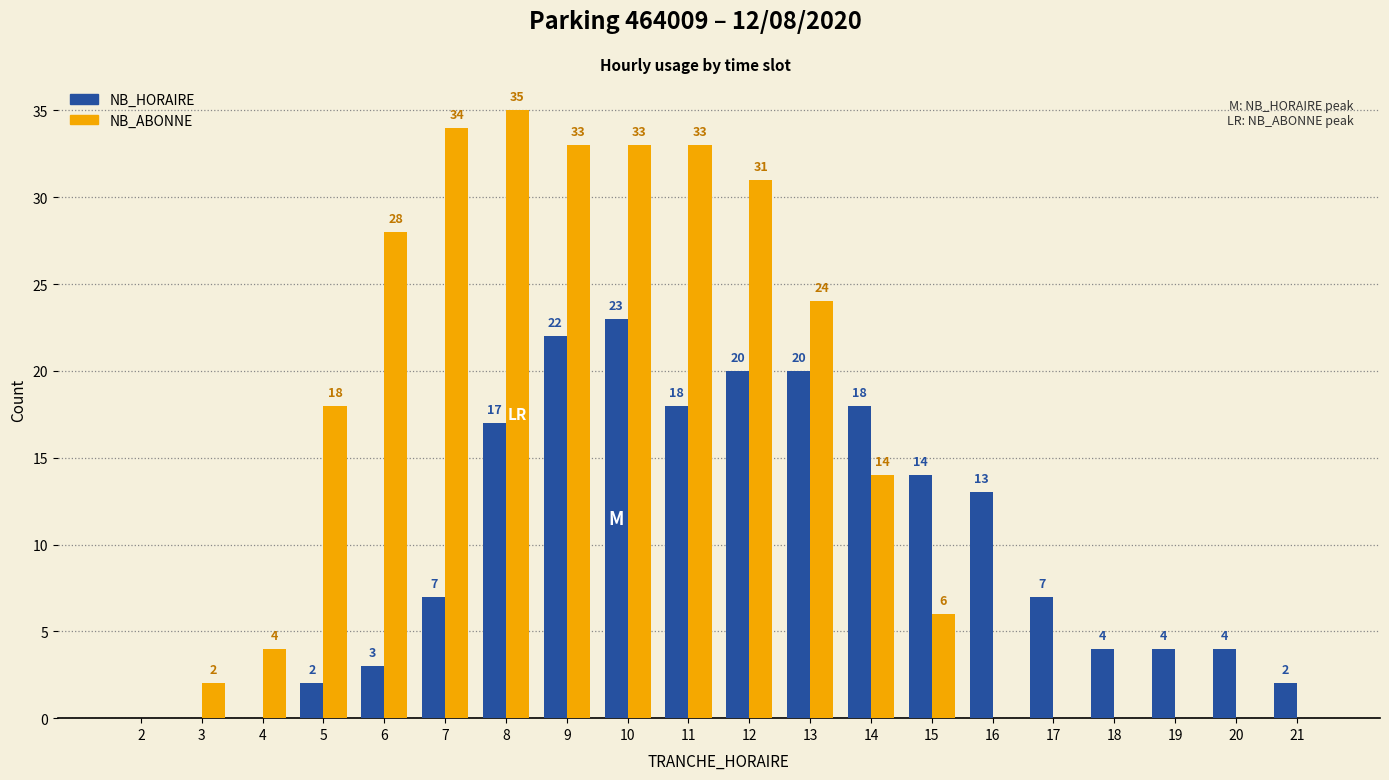

Is it true that NB_HORAIRE equals 25 at 14?

False